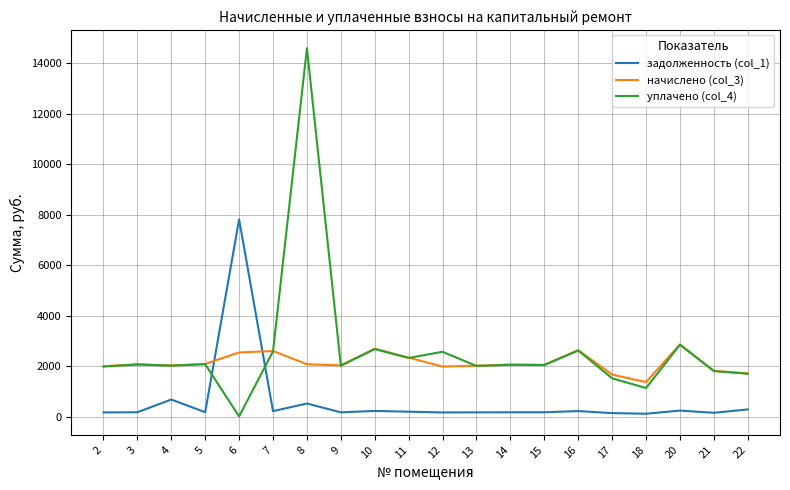

What is the approximate value of уплачено (col_4) at 20?

2844.6